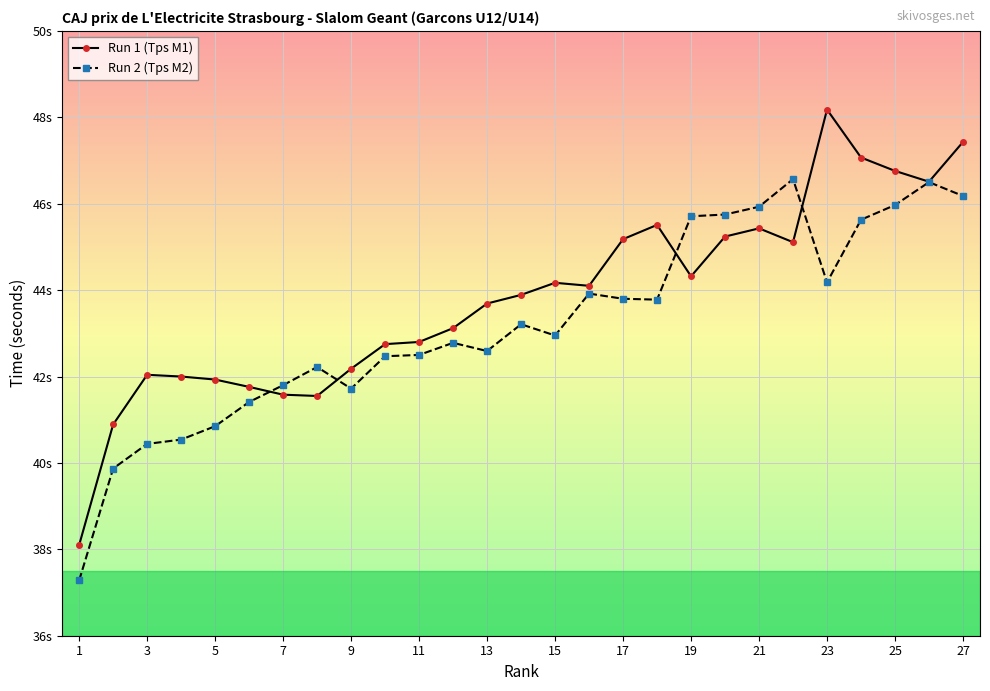

Which category has the lowest value across all series?

1